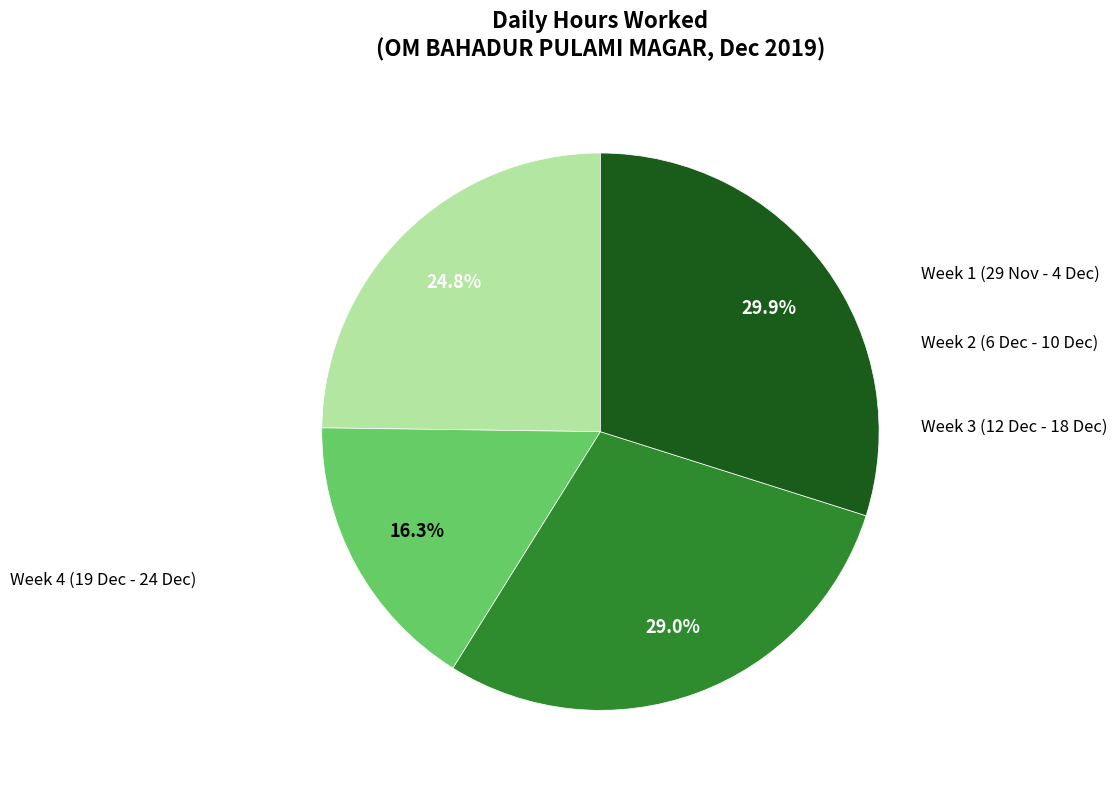

Is there a majority slice in this chart?

No